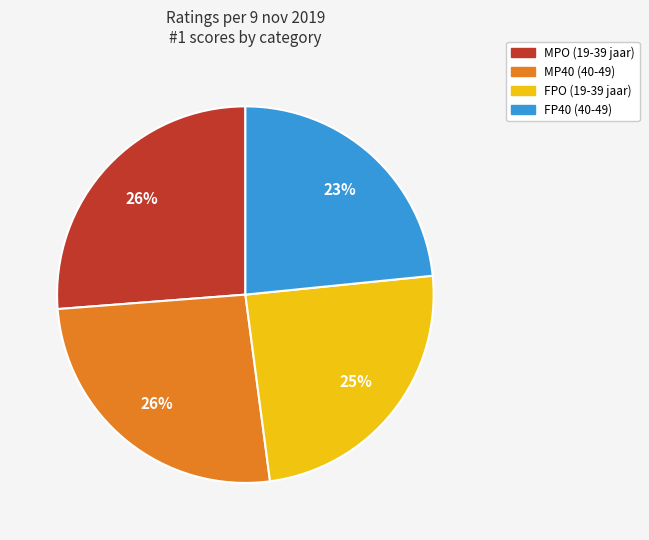

Does MP40 (40-49) account for over 50% of the chart?

No